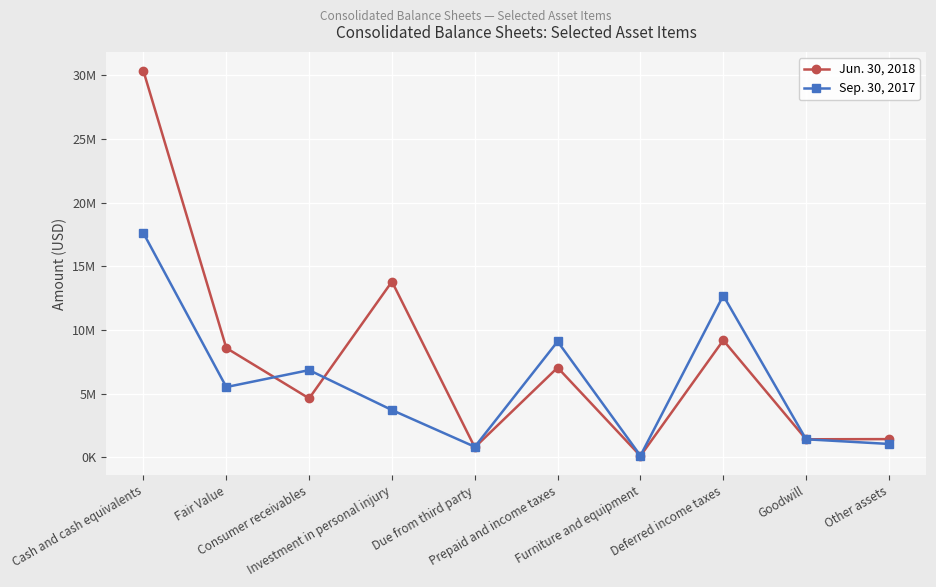

How many interior local peaks does the Jun. 30, 2018 series have?

3